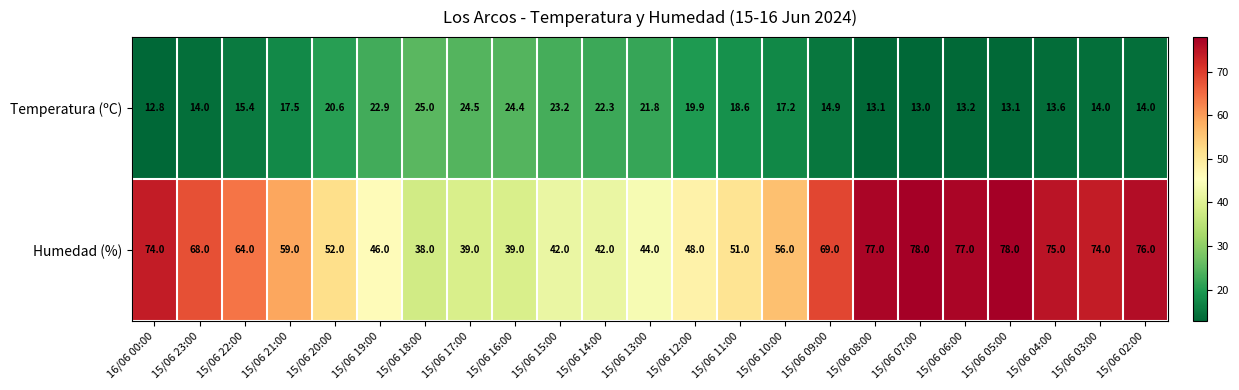

Which series changed the most between 15/06 23:00 and 15/06 05:00?

Humedad (%)